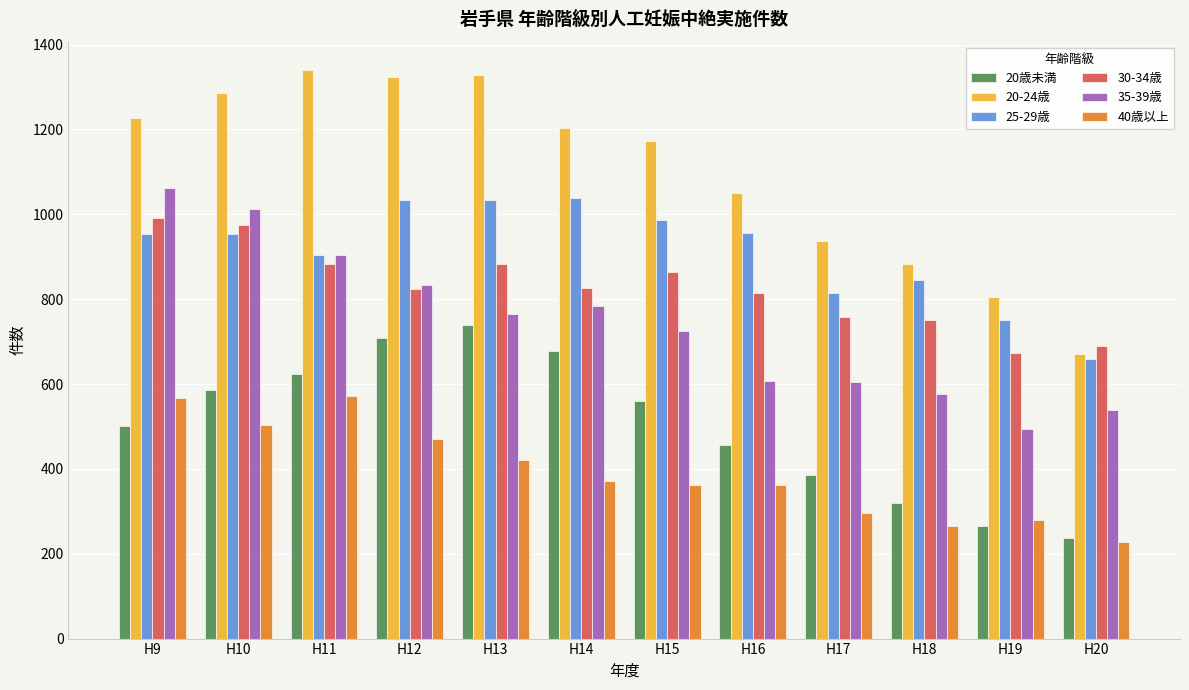

At how many categories does at least one series exceed 823?

10